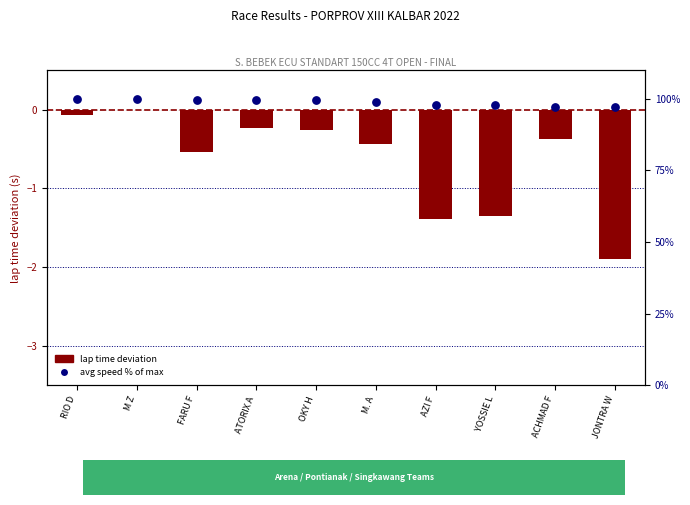

What is the total value across all series at ATORIX A?

99.3